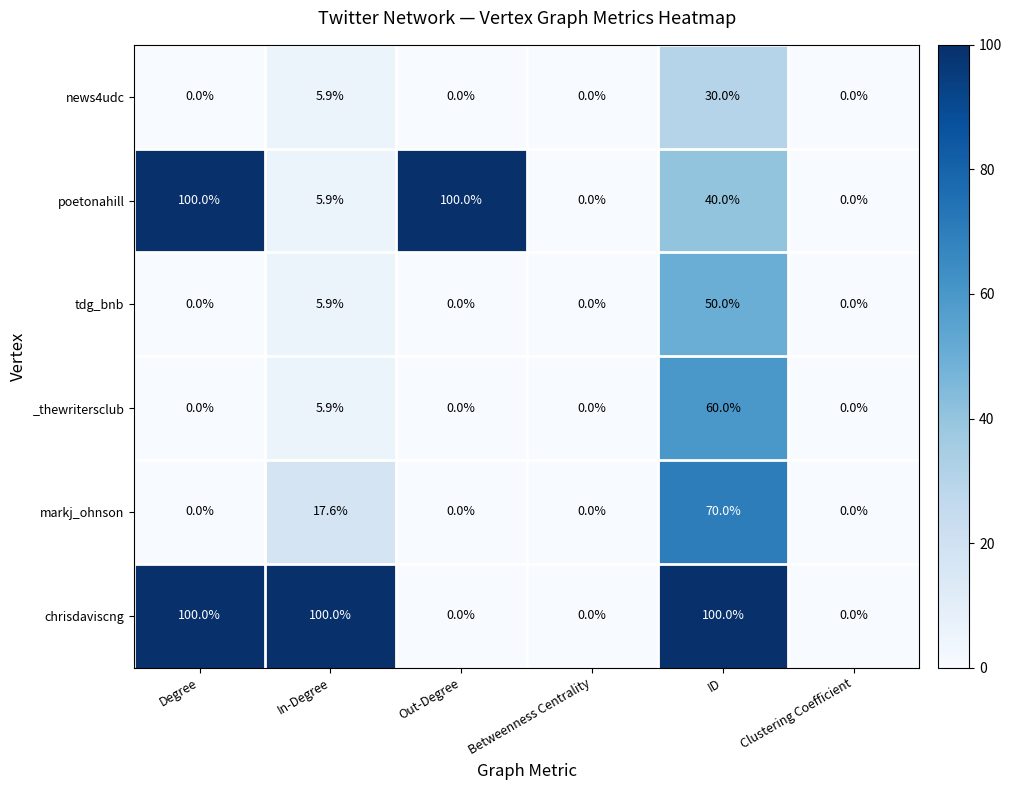

Where is _thewritersclub nearest to the value 30?

In-Degree